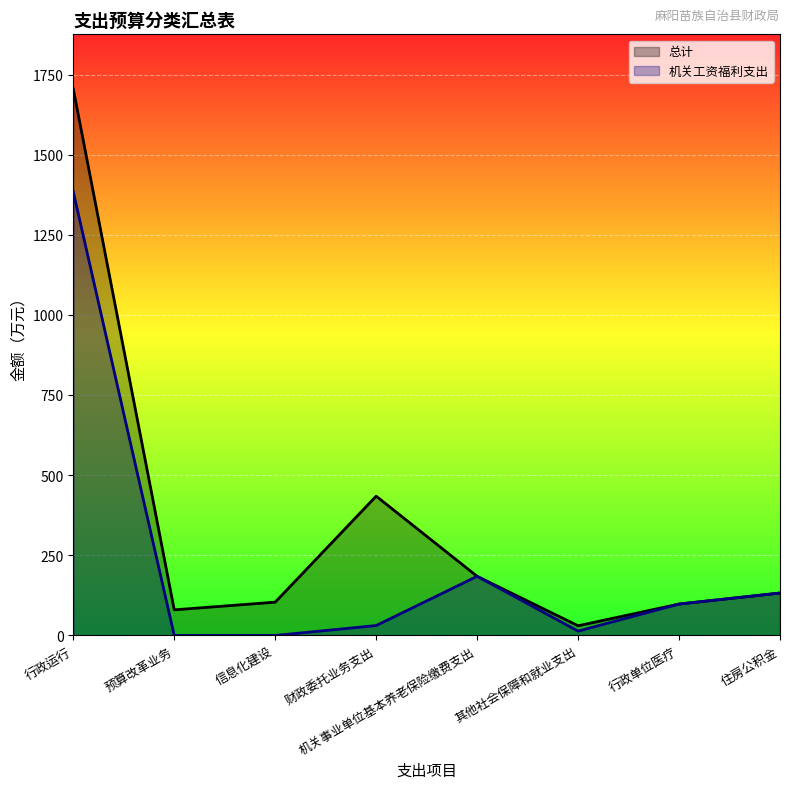

True or false: 机关工资福利支出 has a value of 4.5 at 其他社会保障和就业支出.

False